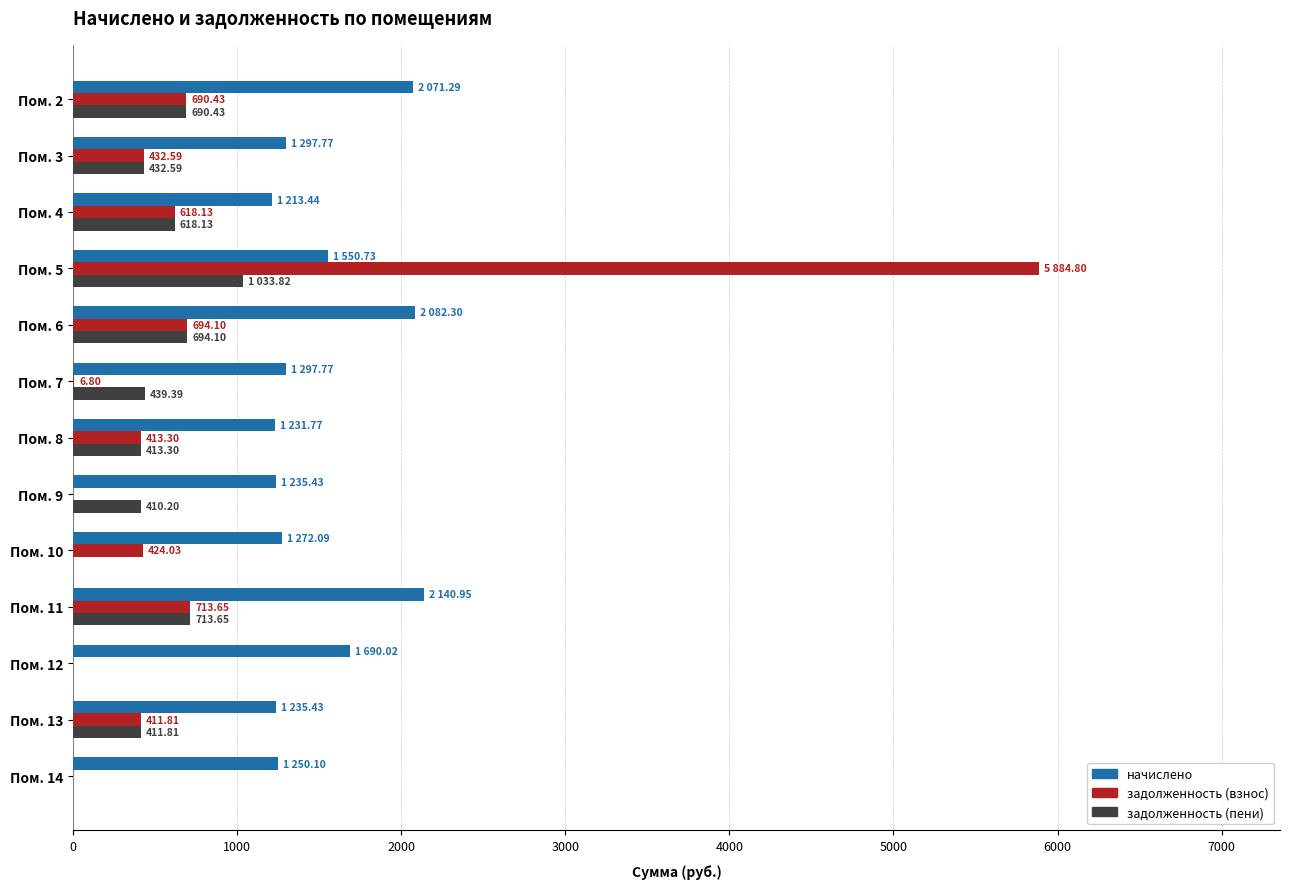

At which category is the sum across all series the highest?

Пом. 5